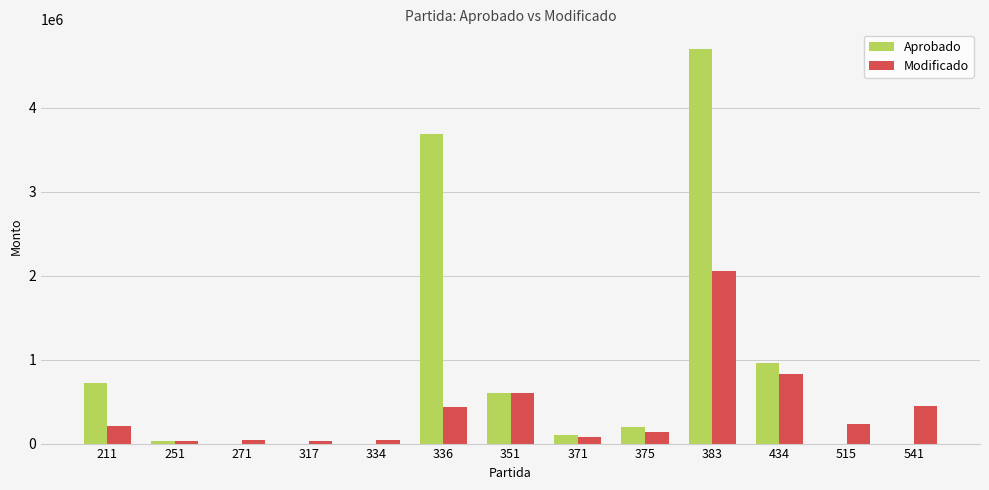

What is the average value of the Aprobado series?

844751.5